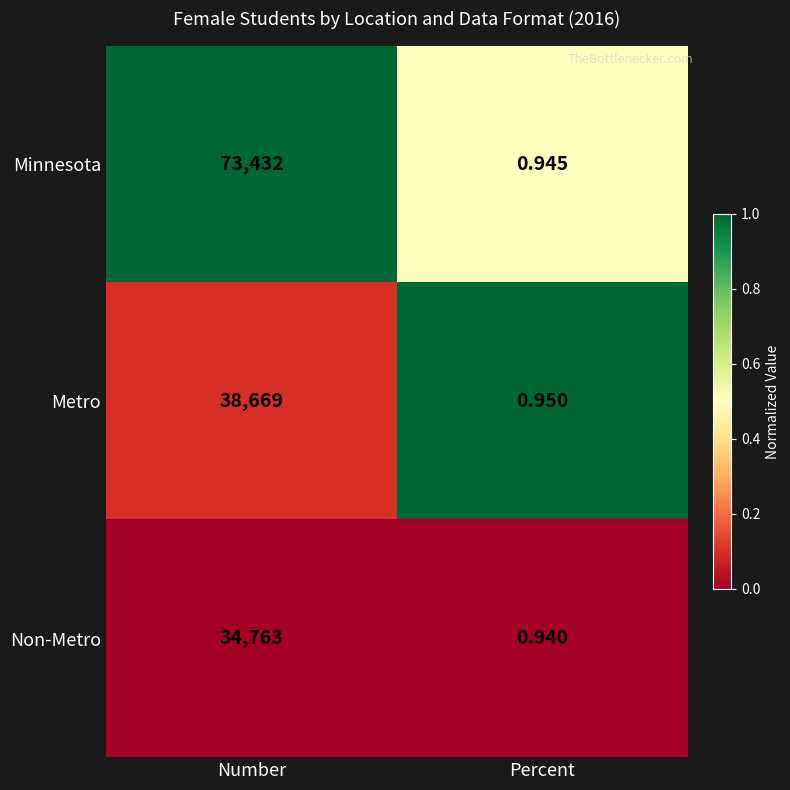

At Number, list the series in order from smallest to largest.

Non-Metro, Metro, Minnesota